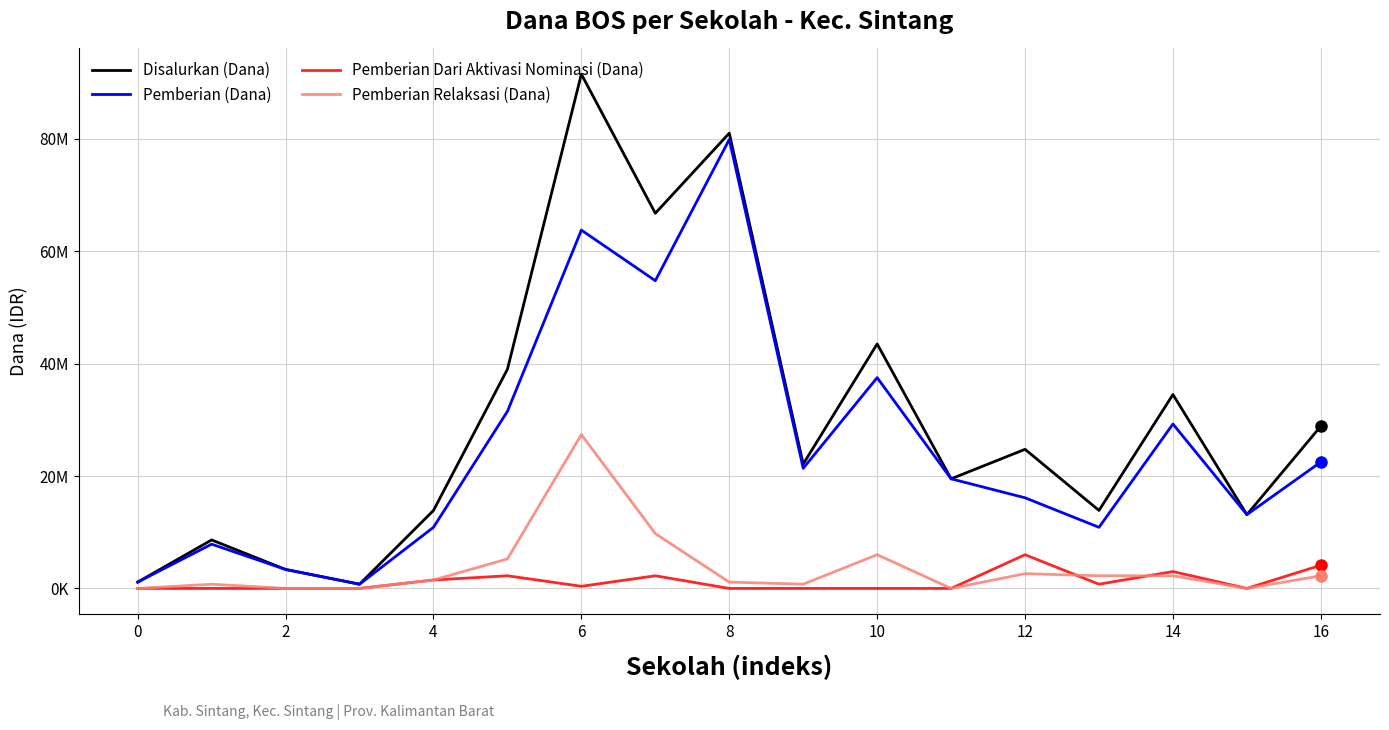

Does the chart display data point markers on the line(s)?

No